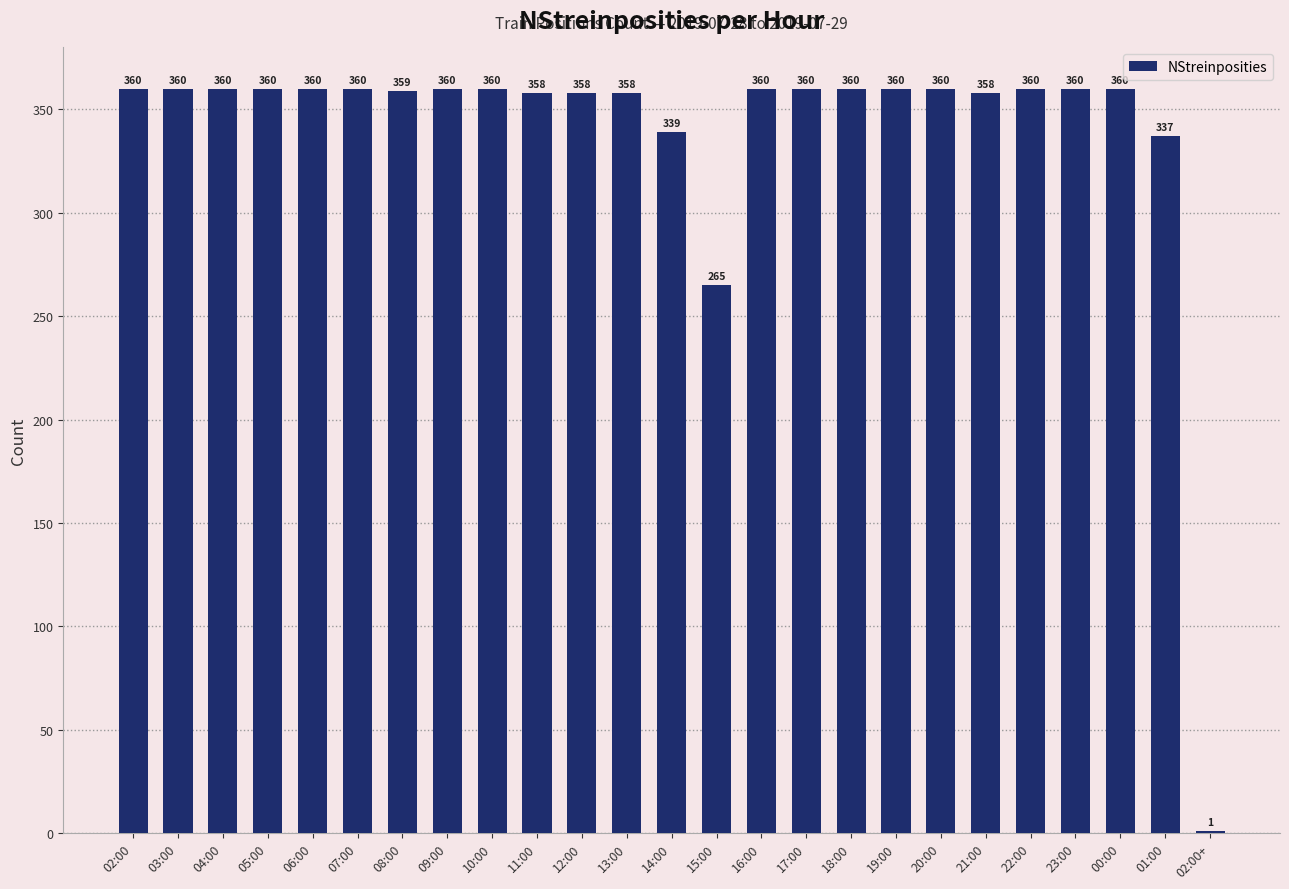

Reading left to right, extract all data points from this chart.

360	360	360	360	360	360	359	360	360	358	358	358	339	265	360	360	360	360	360	358	360	360	360	337	1